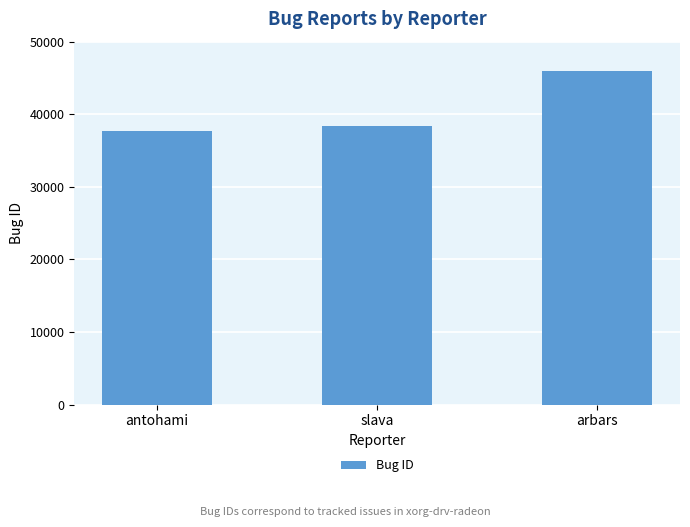

What is the minimum value shown in the chart?

37677